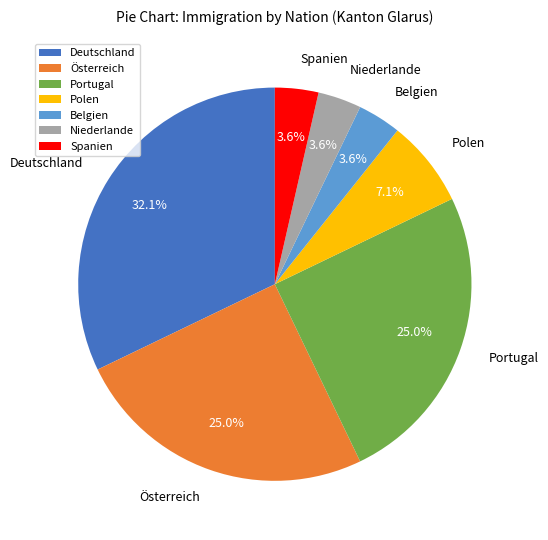

What is the total percentage of Deutschland and Belgien?

35.7%